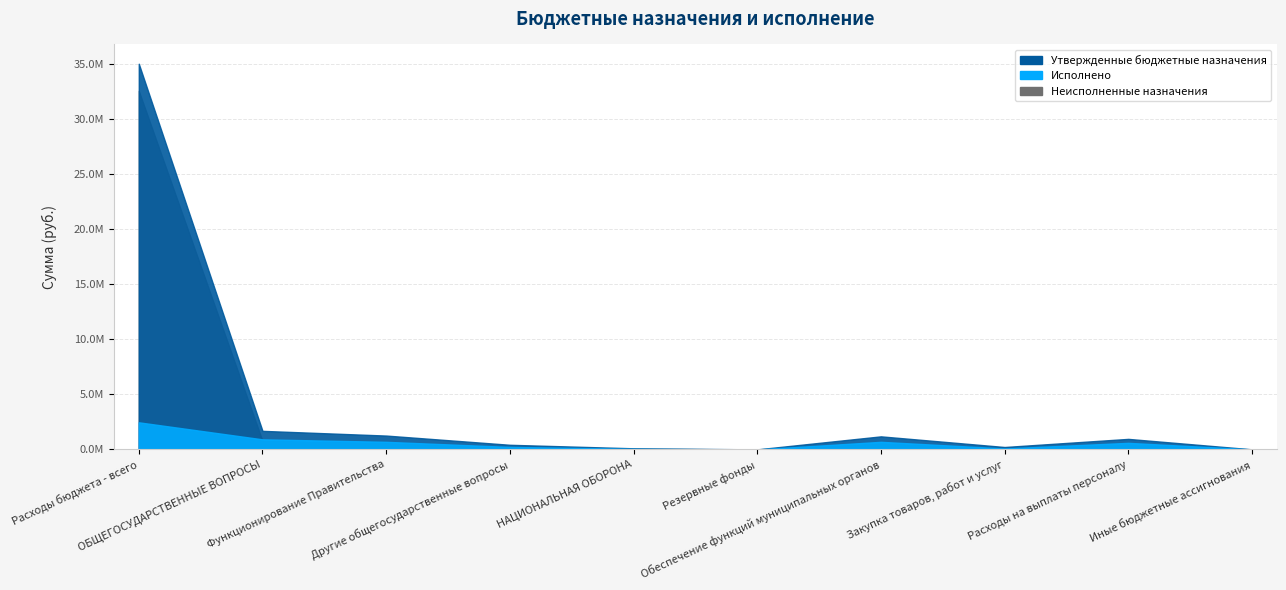

What is the label of the 2nd point from the left?

ОБЩЕГОСУДАРСТВЕННЫЕ ВОПРОСЫ